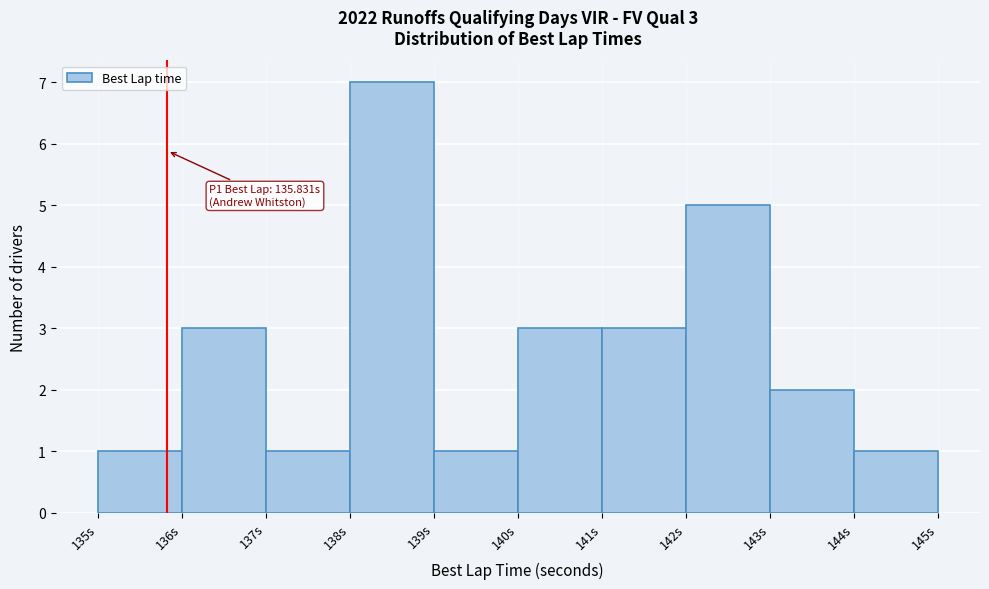

Which range on the x-axis has the tallest bar?

138 to 139